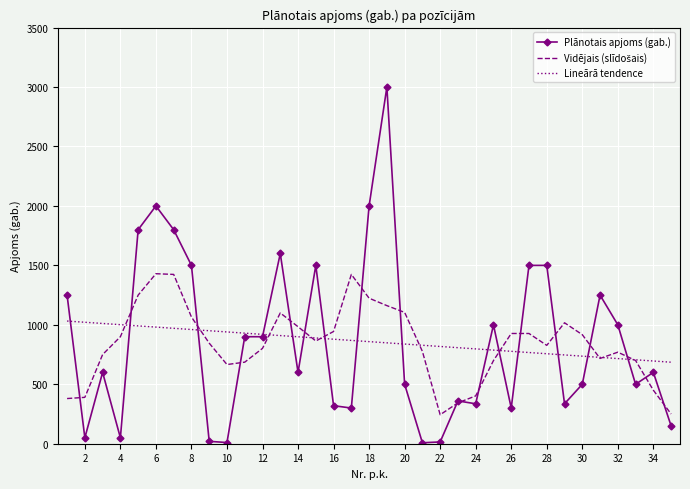

List the series in order of their peak value, lowest first.

Lineārā tendence, Vidējais (slīdošais), Plānotais apjoms (gab.)